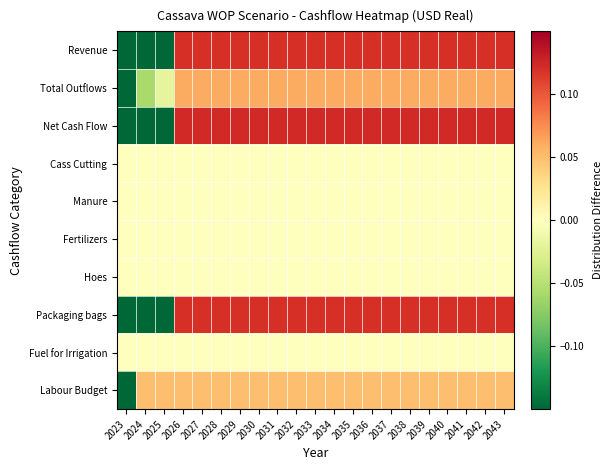

At which category is the sum across all series the highest?

2026